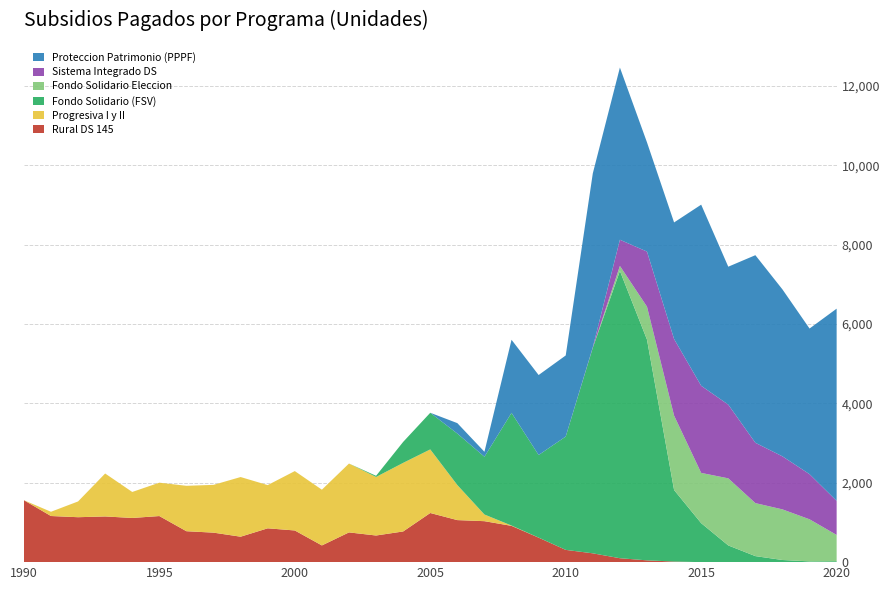

Reading left to right, transcribe all the data shown in this chart.

Rural DS 145: 1990=1560	1991=1162	1992=1132	1993=1151	1994=1113	1995=1161	1996=779	1997=743	1998=641	1999=852	2000=798	2001=421	2002=749	2003=671	2004=773	2005=1238	2006=1059	2007=1032	2008=914	2009=617	2010=309	2011=222	2012=99	2013=45	2014=15	2015=0	2016=0	2017=0	2018=0	2019=0	2020=0
Progresiva I y II: 1990=0	1991=107	1992=397	1993=1082	1994=655	1995=841	1996=1144	1997=1204	1998=1503	1999=1089	2000=1496	2001=1404	2002=1735	2003=1475	2004=1728	2005=1602	2006=883	2007=168	2008=8	2009=1	2010=0	2011=0	2012=0	2013=0	2014=0	2015=0	2016=0	2017=0	2018=0	2019=0	2020=0
Fondo Solidario (FSV): 1990=0	1991=0	1992=0	1993=0	1994=0	1995=0	1996=0	1997=0	1998=0	1999=0	2000=0	2001=0	2002=0	2003=29	2004=528	2005=923	2006=1297	2007=1455	2008=2839	2009=2081	2010=2855	2011=5180	2012=7237	2013=5561	2014=1802	2015=982	2016=421	2017=152	2018=54	2019=19	2020=23
Fondo Solidario Eleccion: 1990=0	1991=0	1992=0	1993=0	1994=0	1995=0	1996=0	1997=0	1998=0	1999=0	2000=0	2001=0	2002=0	2003=0	2004=0	2005=0	2006=0	2007=0	2008=0	2009=0	2010=0	2011=0	2012=126	2013=830	2014=1875	2015=1266	2016=1690	2017=1335	2018=1275	2019=1060	2020=662
Sistema Integrado DS: 1990=0	1991=0	1992=0	1993=0	1994=0	1995=0	1996=0	1997=0	1998=0	1999=0	2000=0	2001=0	2002=0	2003=0	2004=0	2005=0	2006=0	2007=0	2008=0	2009=0	2010=0	2011=13	2012=660	2013=1388	2014=1929	2015=2195	2016=1857	2017=1520	2018=1336	2019=1137	2020=858
Proteccion Patrimonio (PPPF): 1990=0	1991=0	1992=0	1993=0	1994=0	1995=0	1996=0	1997=0	1998=0	1999=0	2000=0	2001=0	2002=0	2003=0	2004=0	2005=0	2006=263	2007=125	2008=1841	2009=2015	2010=2043	2011=4379	2012=4338	2013=2751	2014=2937	2015=4563	2016=3475	2017=4726	2018=4206	2019=3669	2020=4843